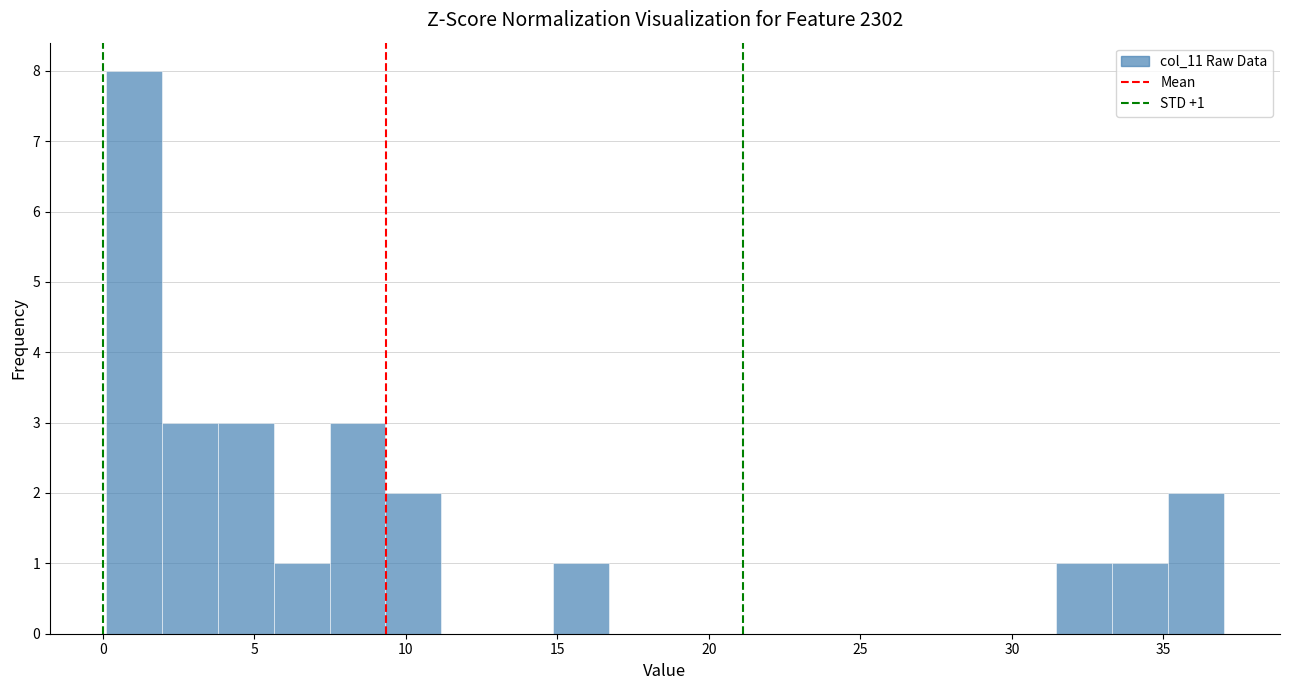

Read against the x-axis, roughly where is the centre of the tallest bar?

1.0